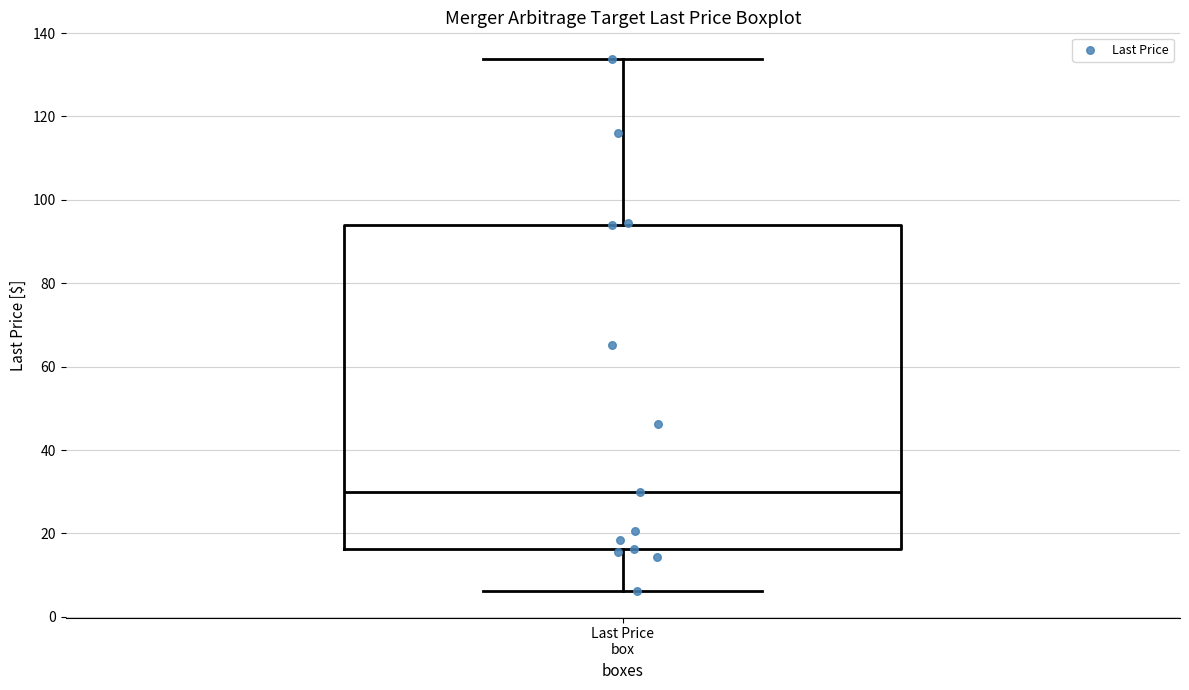

Where does the lower whisker of the box for Last Price box end on the y-axis? The values are not printed on the chart, so give them approximately, as read against the axis.

6